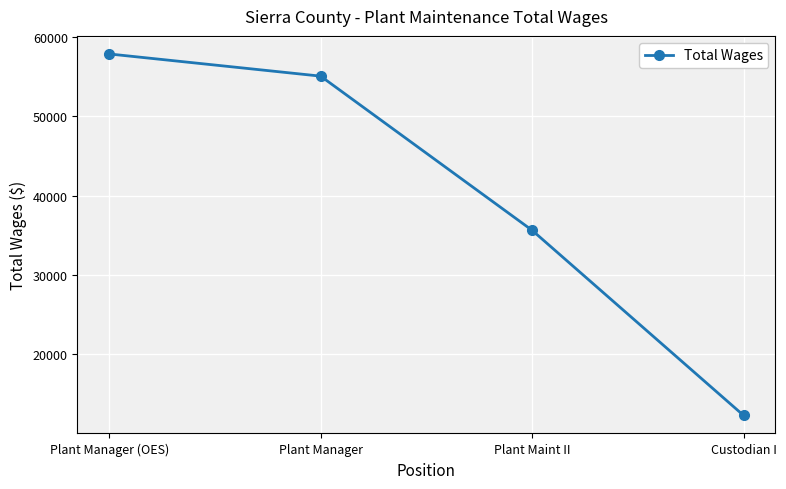

Between Custodian I and Plant Manager (OES), which is larger?

Plant Manager (OES)